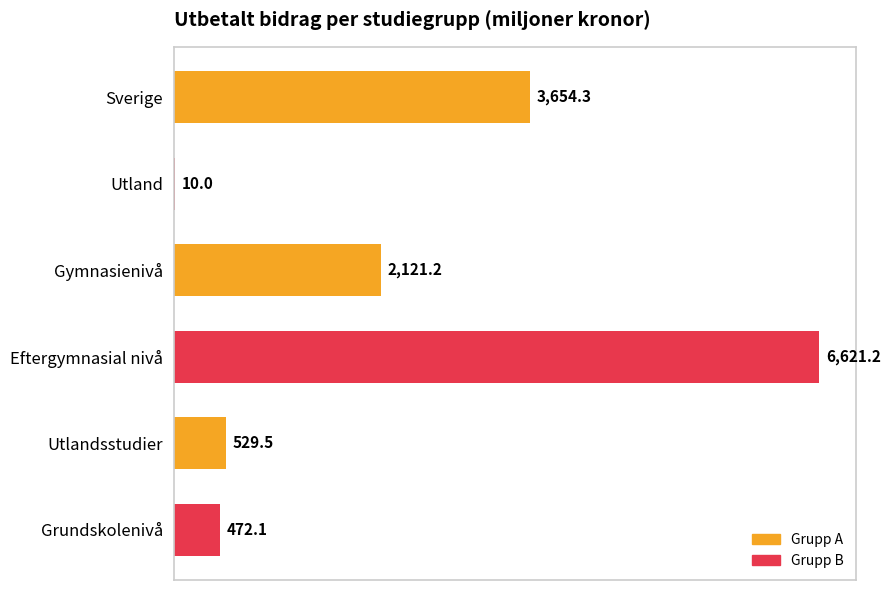

The chart shows a value of 6621.2 at Eftergymnasial nivå. True or false?

True